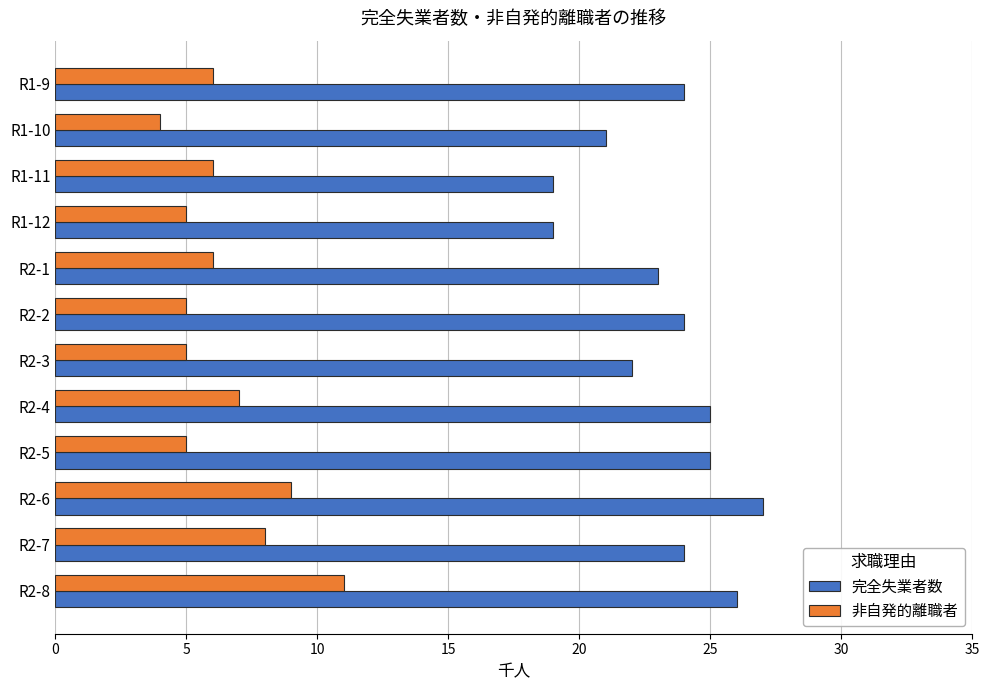

Rank the series by their average value, from lowest to highest.

非自発的離職者, 完全失業者数